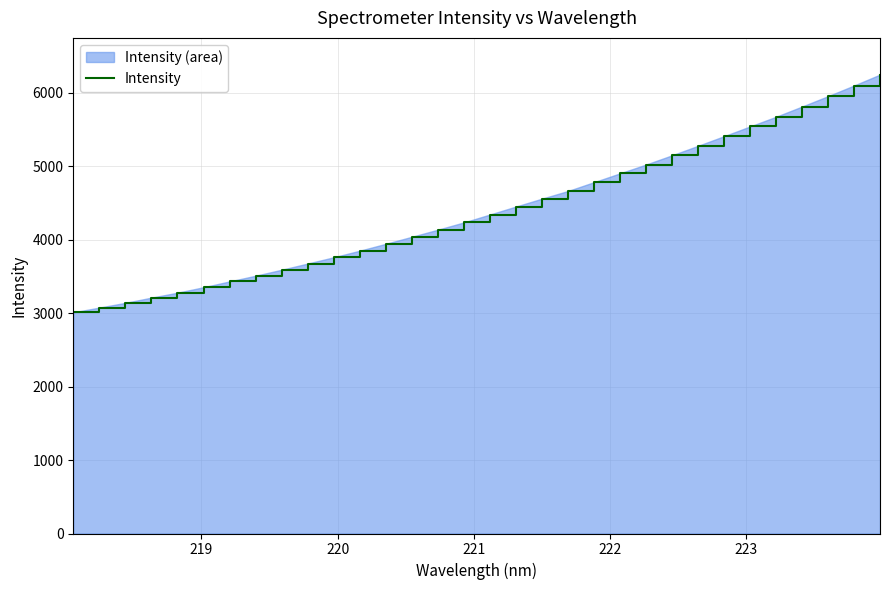

What is the minimum value shown in the chart?

3009.5